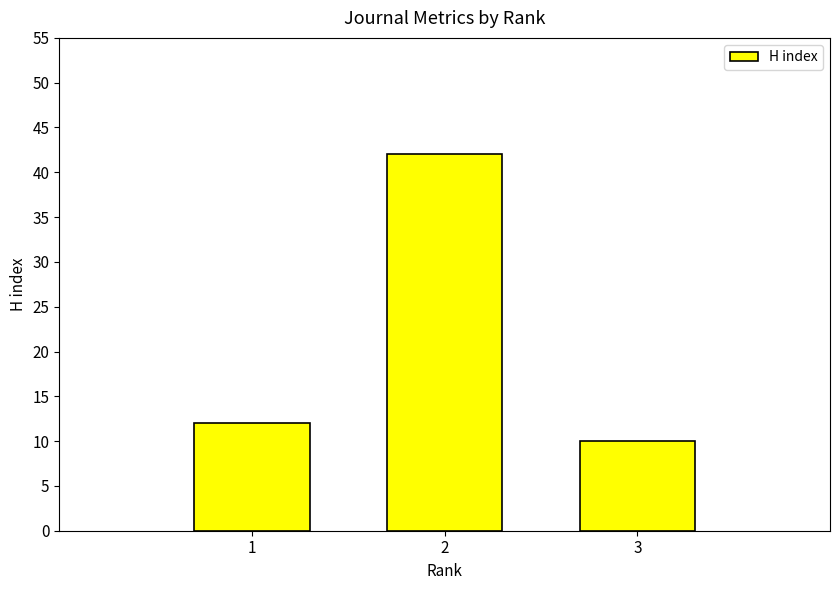

The value at 3 is 10. True or false?

True